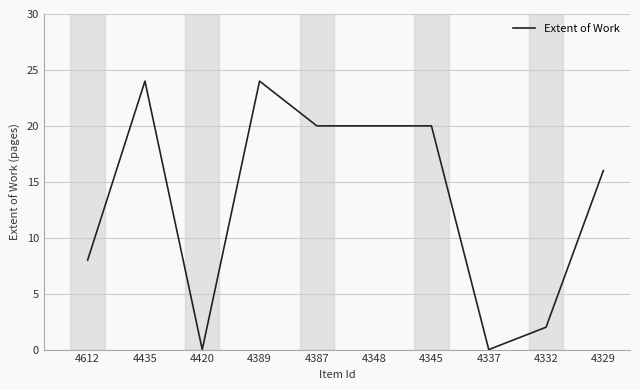

Where is the first local minimum?

4420